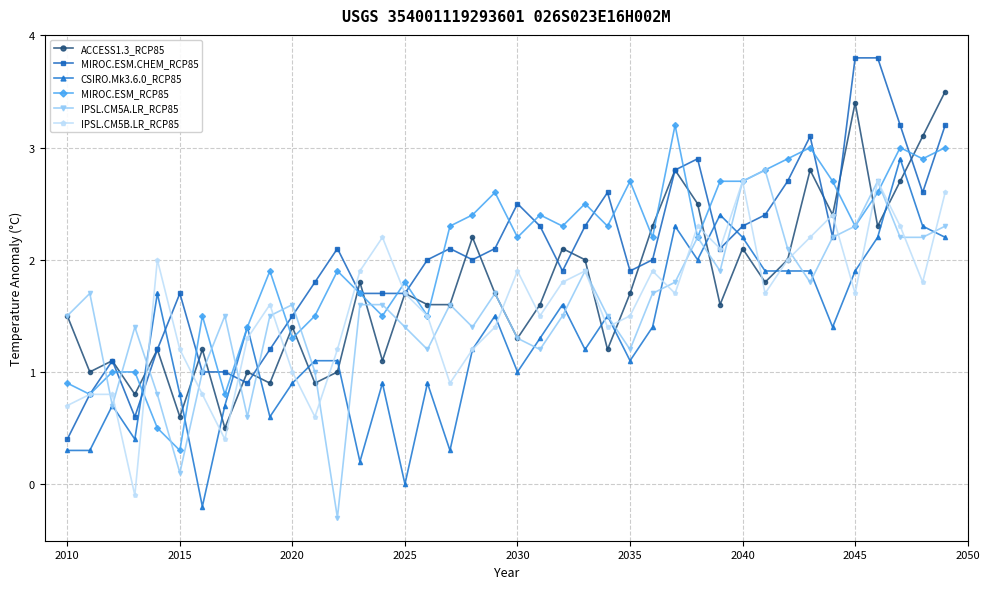

What is the greatest value displayed?

3.8